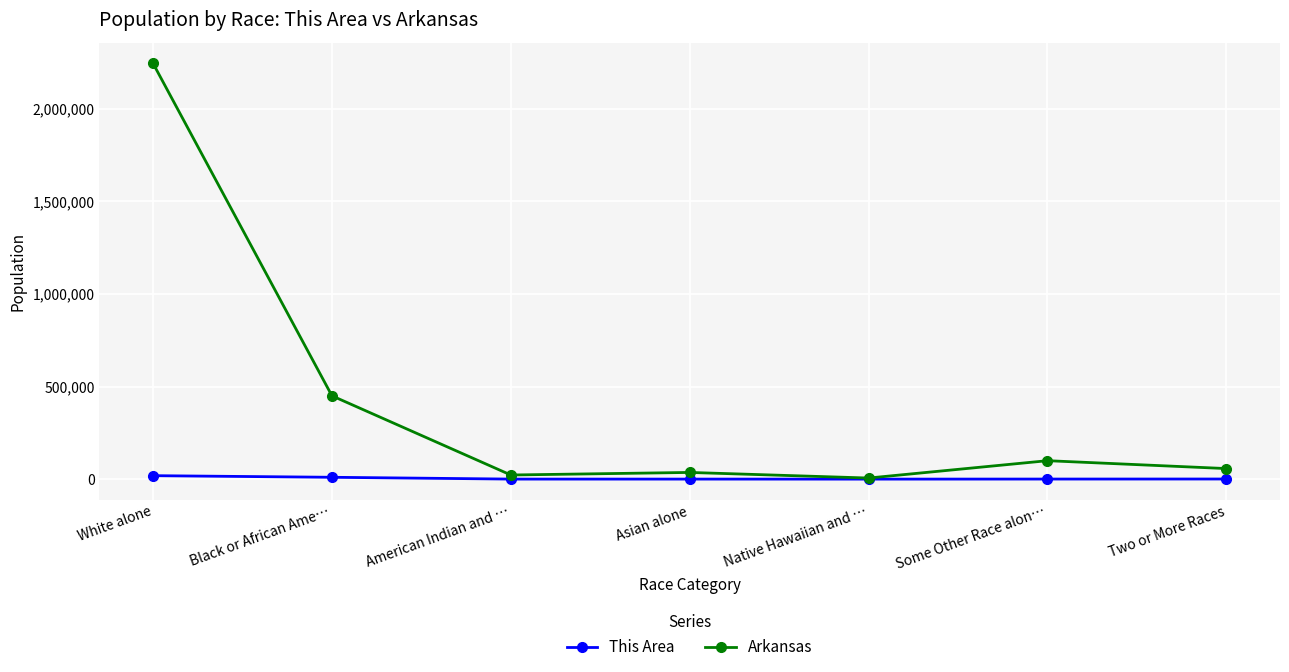

Where does the Arkansas series first go above 57010?

White alone